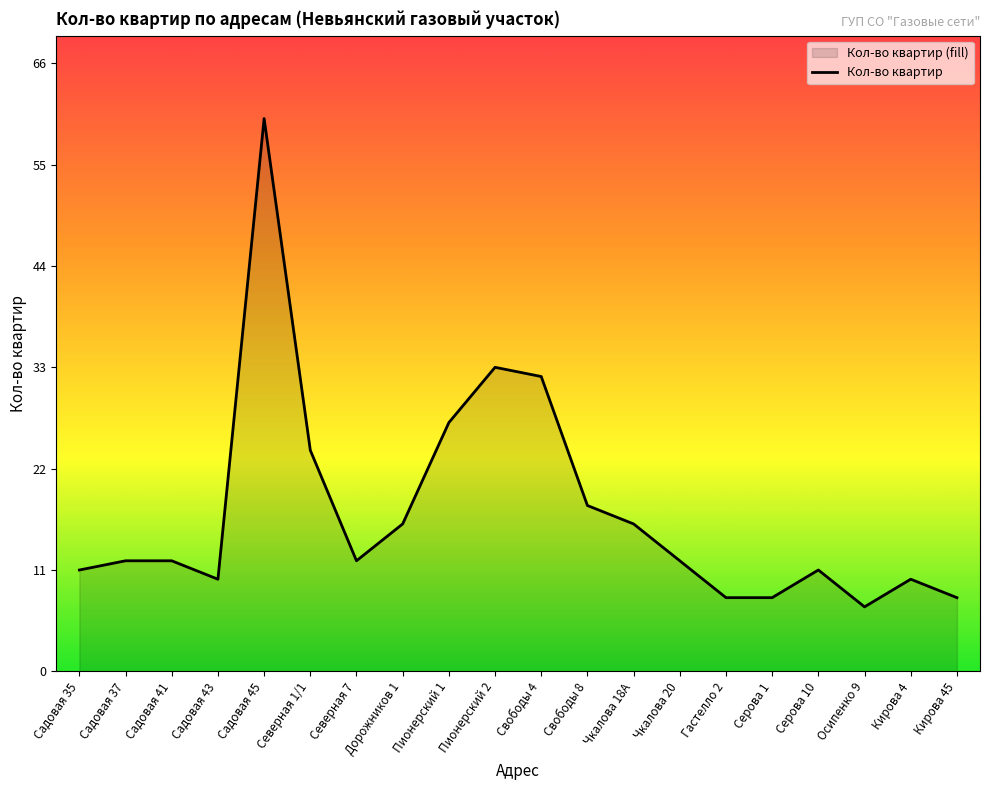

At which label does the data first exceed 12?

Садовая 45